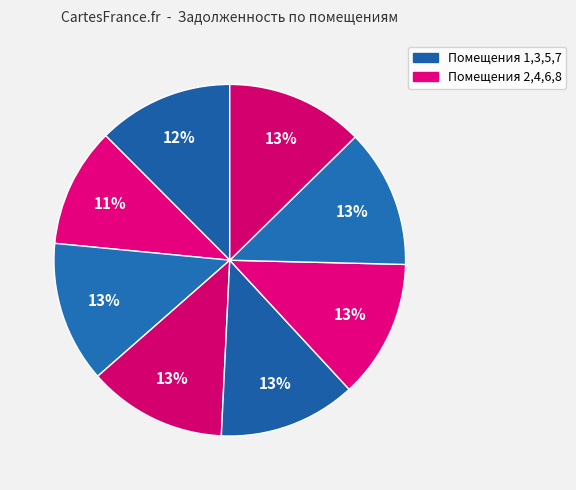

To the nearest percent, what is the difference between the largest and smallest slice percentages?

2%